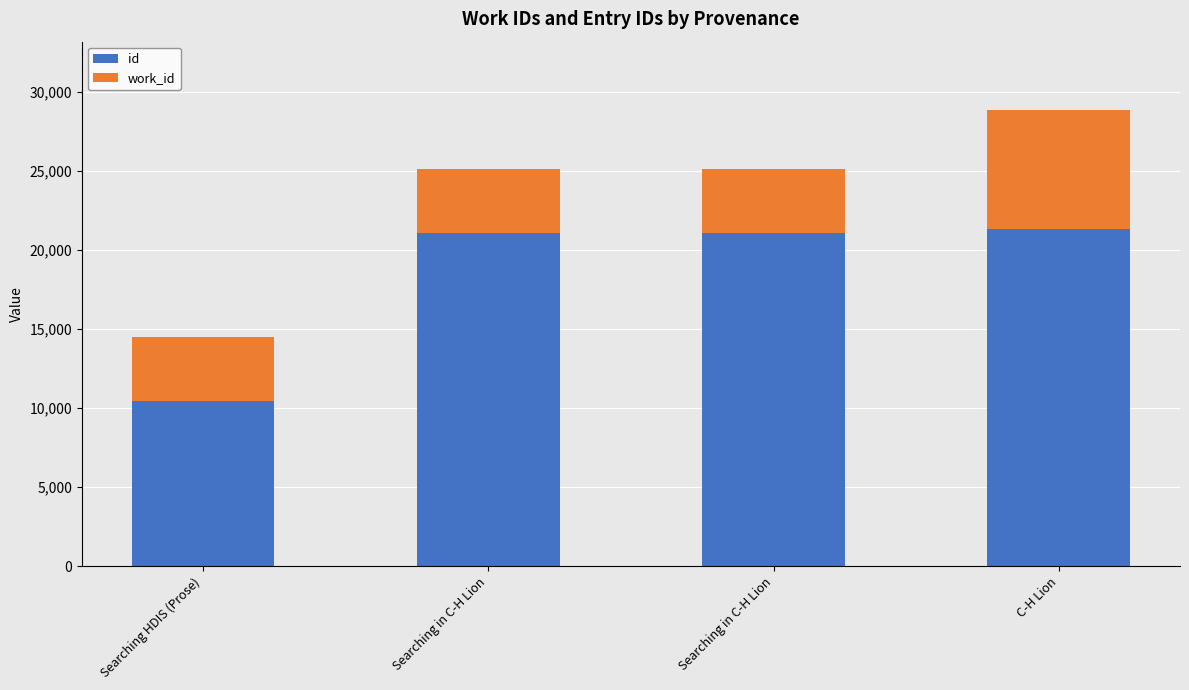

What are all the series names shown in the legend?

id, work_id